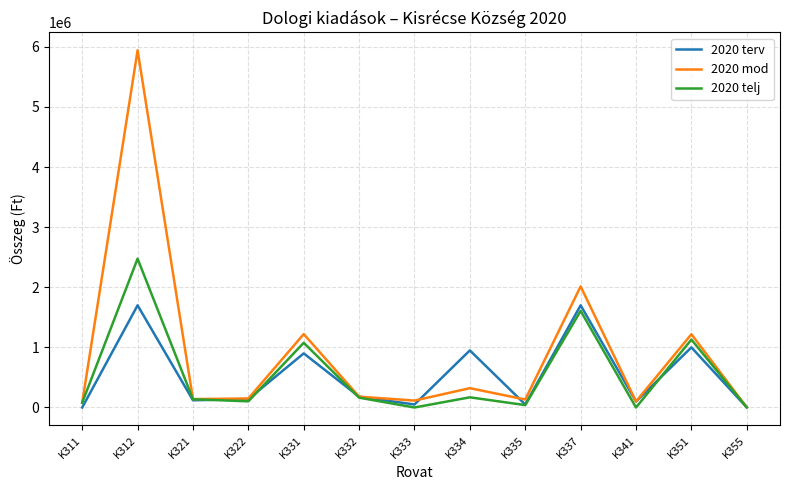

At which label does 2020 mod reach its peak?

K312